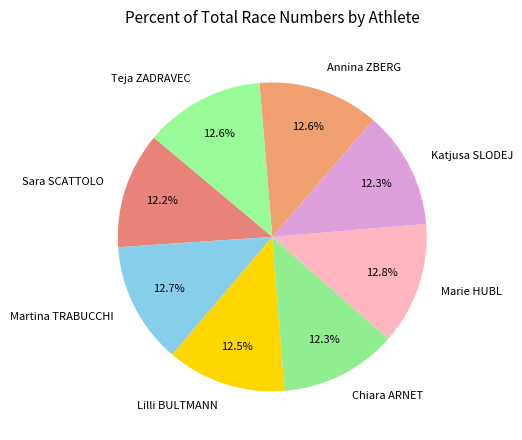

To the nearest percent, what percentage of the pie is Annina ZBERG?

13%